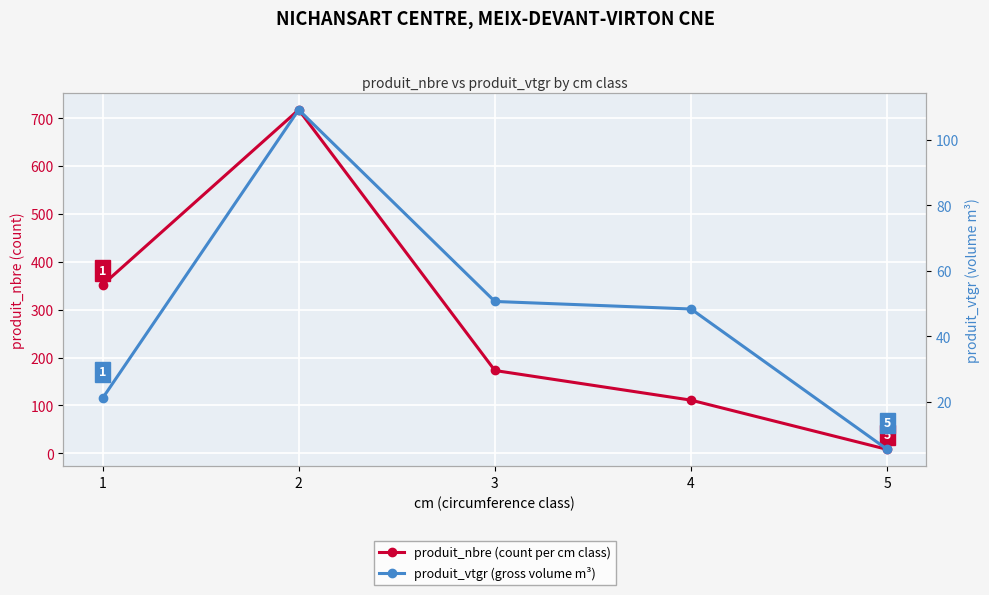

Reading right to left, what are all the values shown in this chart?

produit_nbre (count per cm class): 5=8.0	4=111.0	3=173.0	2=718.0	1=352.0
produit_vtgr (gross volume m³): 5=5.5	4=48.4	3=50.7	2=109.2	1=21.1